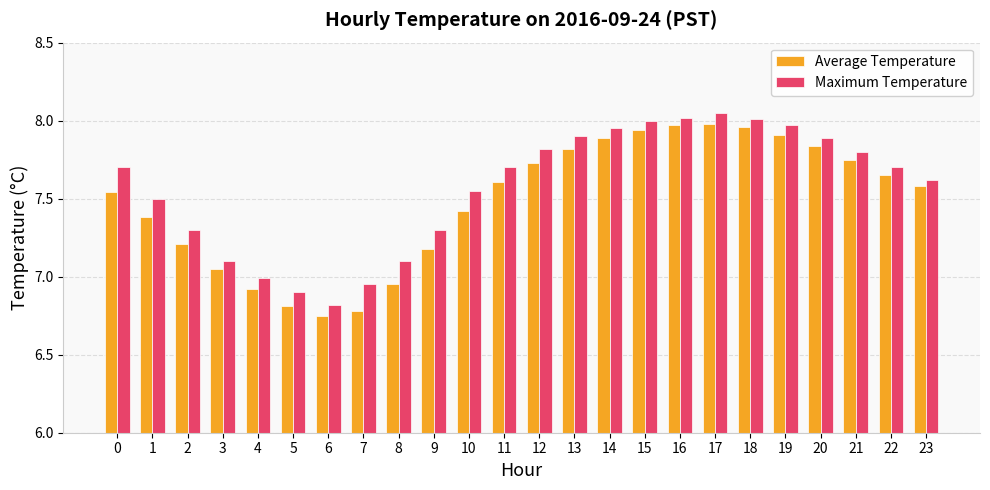

Between 17 and 23, which series saw the biggest shift?

Maximum Temperature